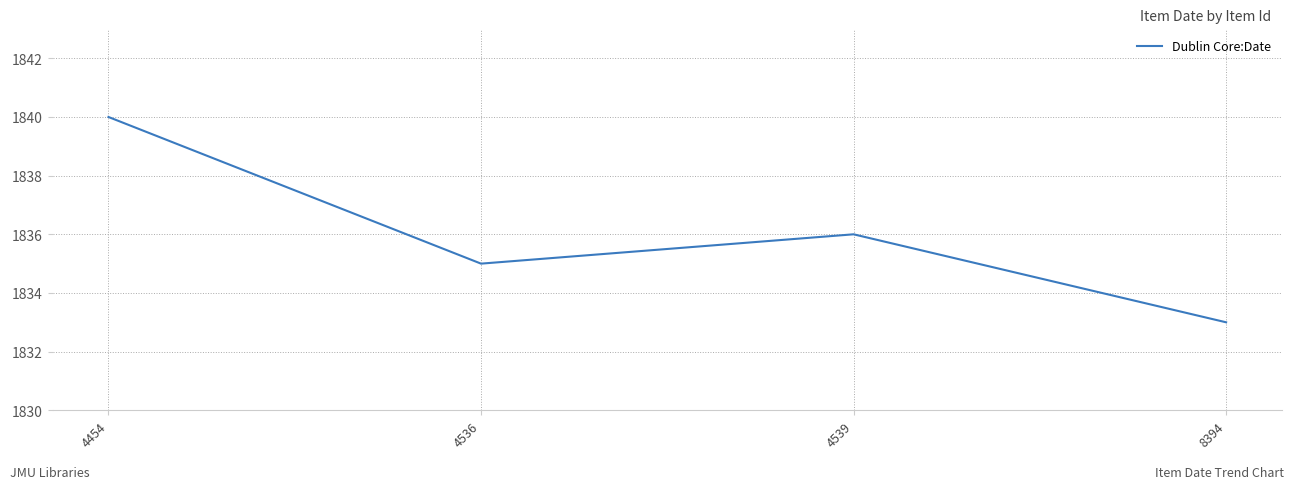

Count the number of data series in this chart.

1